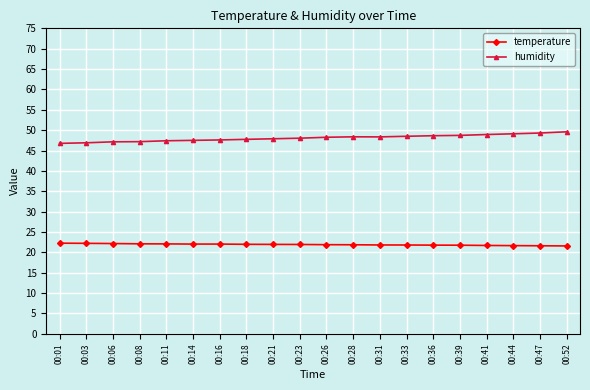

In humidity, how many points are higher than both neighbors (excluding endpoints)?

1